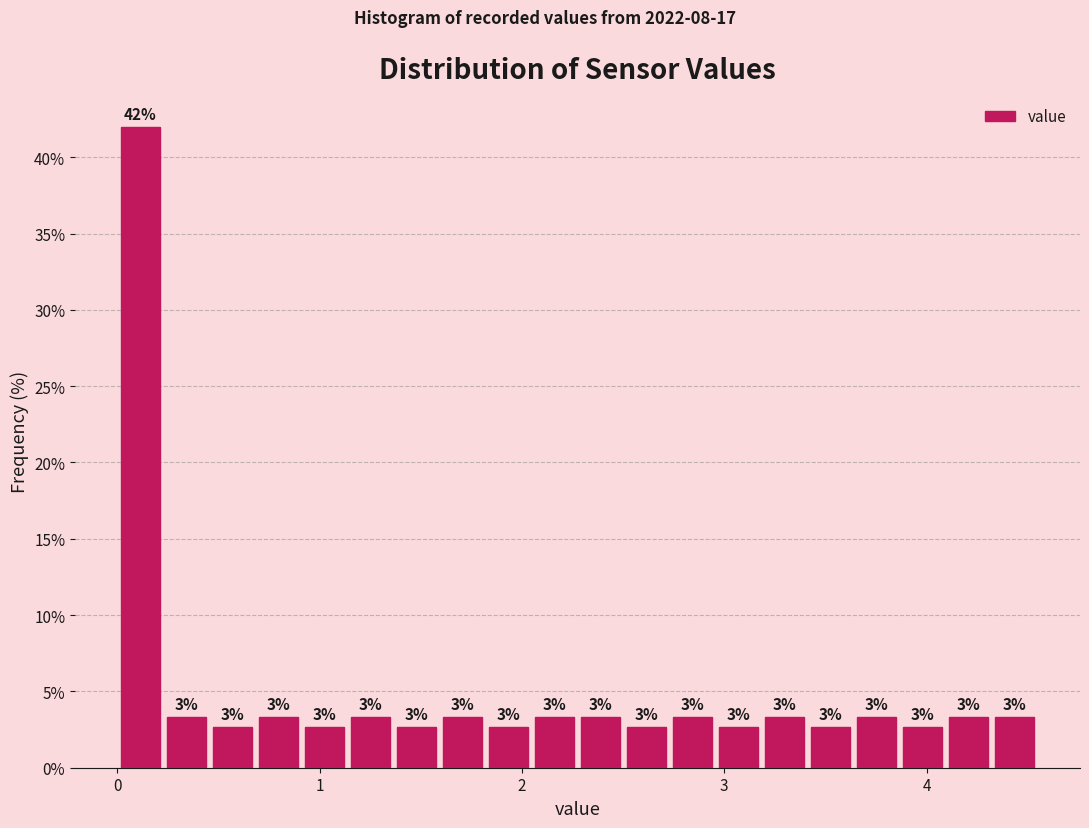

Around what value on the x-axis is the tallest bar? Give the approximate position of its centre, as read against the axis.

0.1